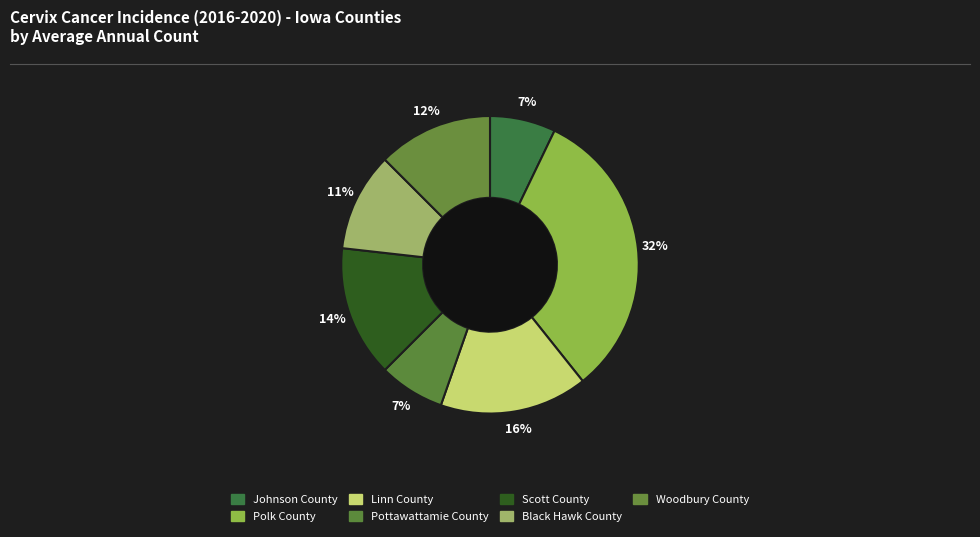

How many slices are in this pie chart?

7